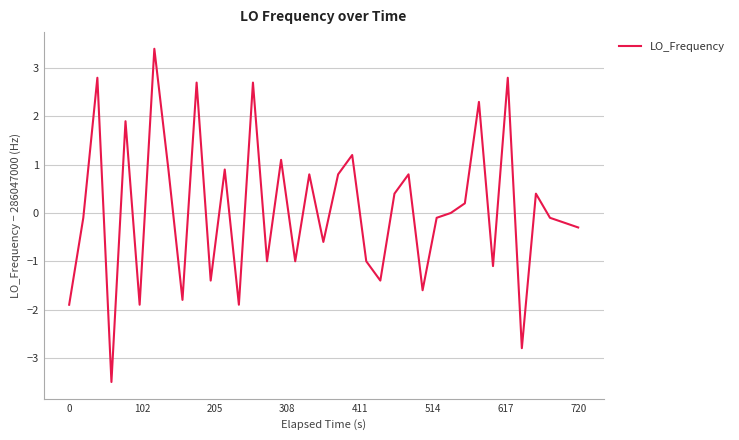

What is the minimum value shown in the chart?

-3.5